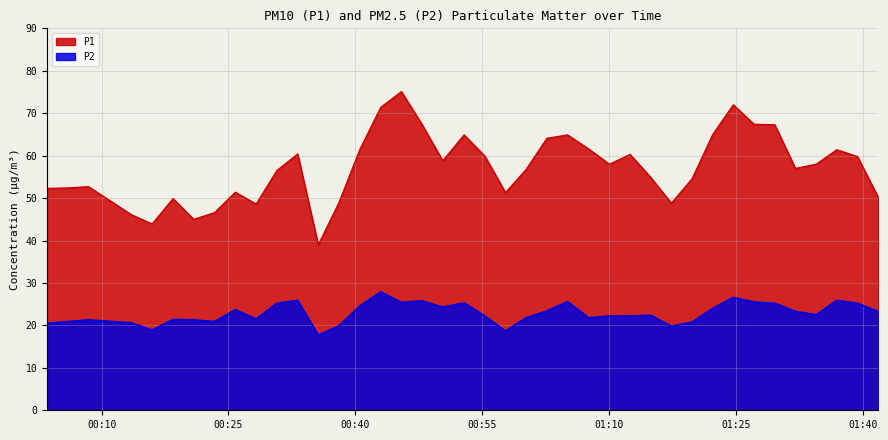

Reading left to right, extract all data points from this chart.

P1: 2023-03-01T00:03:33=52.3	2023-03-01T00:06:00=52.4	2023-03-01T00:08:28=52.7	2023-03-01T00:13:31=46.1	2023-03-01T00:15:58=43.9	2023-03-01T00:18:27=49.9	2023-03-01T00:20:54=45.0	2023-03-01T00:23:22=46.6	2023-03-01T00:25:49=51.4	2023-03-01T00:28:16=48.6	2023-03-01T00:30:43=56.5	2023-03-01T00:33:11=60.4	2023-03-01T00:35:37=39.0	2023-03-01T00:38:04=49.0	2023-03-01T00:40:32=61.5	2023-03-01T00:43:00=71.4	2023-03-01T00:45:27=75.1	2023-03-01T00:47:54=67.3	2023-03-01T00:50:20=58.8	2023-03-01T00:52:51=64.9	2023-03-01T00:55:19=59.9	2023-03-01T00:57:45=51.3	2023-03-01T01:00:12=56.8	2023-03-01T01:02:39=64.1	2023-03-01T01:05:05=64.9	2023-03-01T01:07:35=61.6	2023-03-01T01:10:02=58.0	2023-03-01T01:12:29=60.3	2023-03-01T01:14:55=54.9	2023-03-01T01:17:22=48.8	2023-03-01T01:19:49=54.6	2023-03-01T01:22:15=65.0	2023-03-01T01:24:41=72.0	2023-03-01T01:27:08=67.4	2023-03-01T01:29:35=67.3	2023-03-01T01:32:02=57.0	2023-03-01T01:34:29=58.0	2023-03-01T01:36:55=61.4	2023-03-01T01:39:22=59.8	2023-03-01T01:41:49=50.2
P2: 2023-03-01T00:03:33=20.5	2023-03-01T00:06:00=20.9	2023-03-01T00:08:28=21.3	2023-03-01T00:13:31=20.6	2023-03-01T00:15:58=18.9	2023-03-01T00:18:27=21.4	2023-03-01T00:20:54=21.3	2023-03-01T00:23:22=20.9	2023-03-01T00:25:49=23.7	2023-03-01T00:28:16=21.5	2023-03-01T00:30:43=25.2	2023-03-01T00:33:11=25.9	2023-03-01T00:35:37=17.7	2023-03-01T00:38:04=19.9	2023-03-01T00:40:32=24.6	2023-03-01T00:43:00=27.9	2023-03-01T00:45:27=25.4	2023-03-01T00:47:54=25.8	2023-03-01T00:50:20=24.3	2023-03-01T00:52:51=25.3	2023-03-01T00:55:19=22.2	2023-03-01T00:57:45=18.7	2023-03-01T01:00:12=21.8	2023-03-01T01:02:39=23.4	2023-03-01T01:05:05=25.6	2023-03-01T01:07:35=21.8	2023-03-01T01:10:02=22.2	2023-03-01T01:12:29=22.2	2023-03-01T01:14:55=22.4	2023-03-01T01:17:22=19.8	2023-03-01T01:19:49=20.8	2023-03-01T01:22:15=24.0	2023-03-01T01:24:41=26.6	2023-03-01T01:27:08=25.5	2023-03-01T01:29:35=25.2	2023-03-01T01:32:02=23.3	2023-03-01T01:34:29=22.5	2023-03-01T01:36:55=25.9	2023-03-01T01:39:22=25.2	2023-03-01T01:41:49=23.3